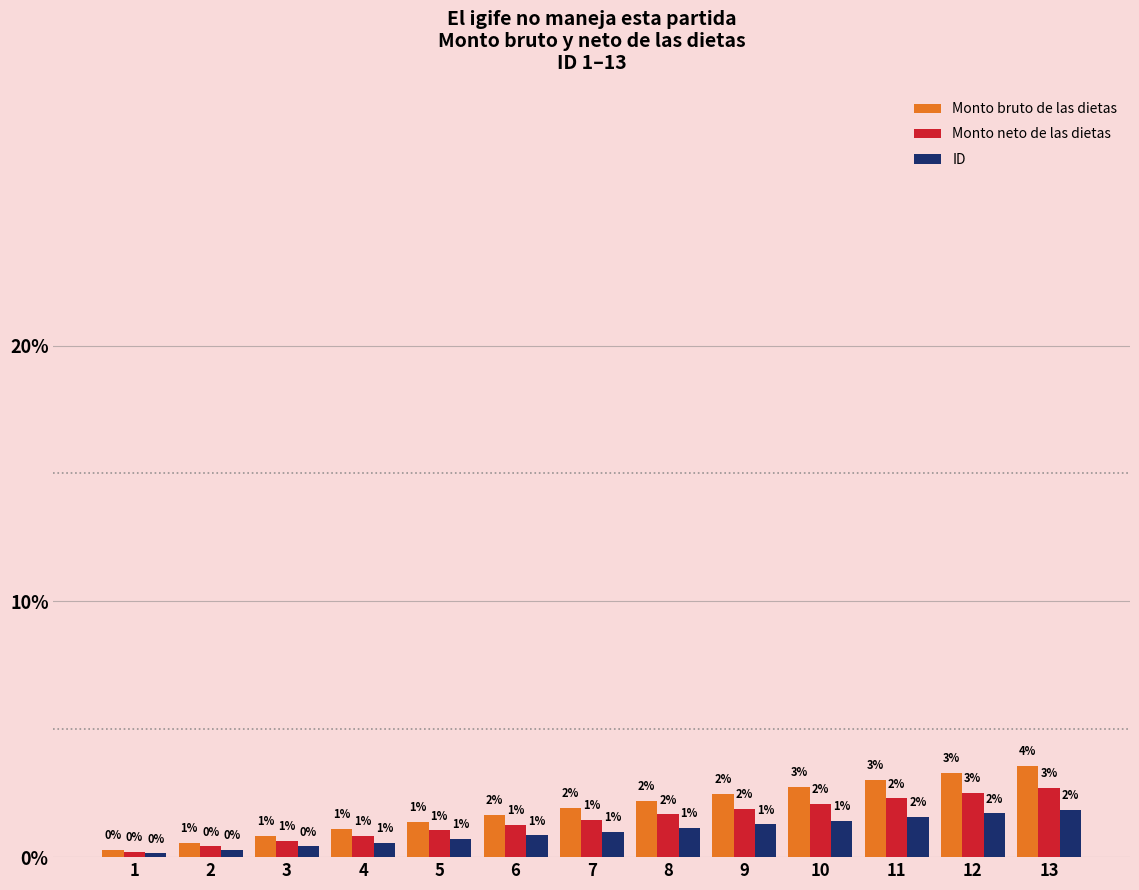

Where does the Monto neto de las dietas series first go above 1?

5